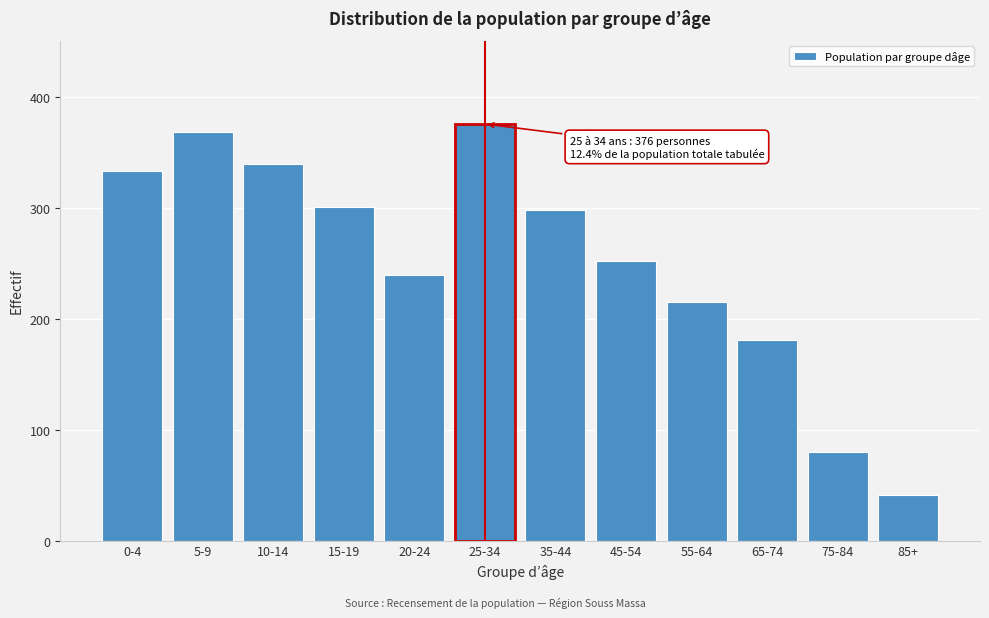

Reading left to right, list all the values displayed in this chart.

0-4=334	5-9=369	10-14=340	15-19=301	20-24=240	25-34=376	35-44=298	45-54=252	55-64=215	65-74=181	75-84=80	85+=41